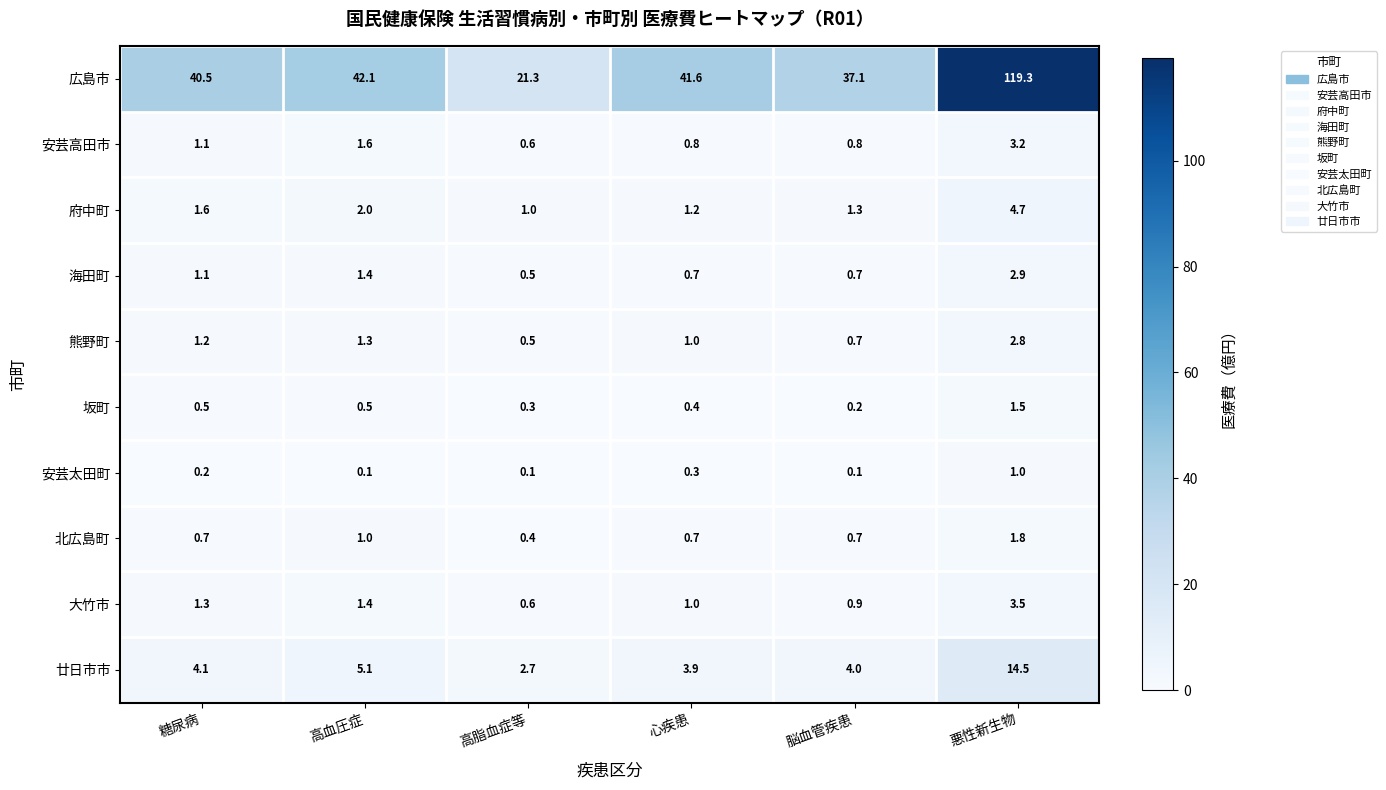

At how many categories does at least one series exceed 11?

6